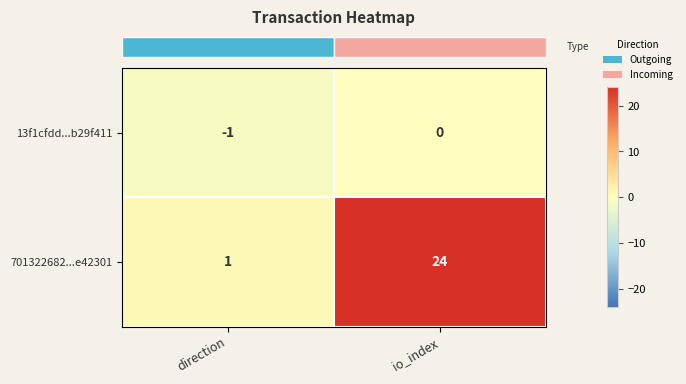

Reading right to left, what are all the values shown in this chart?

13f1cfdd...b29f411: 0	-1
701322682...e42301: 24	1